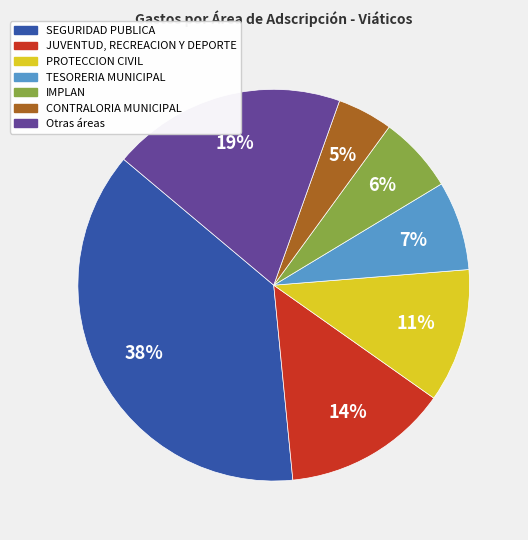

Does any single category account for the majority?

No